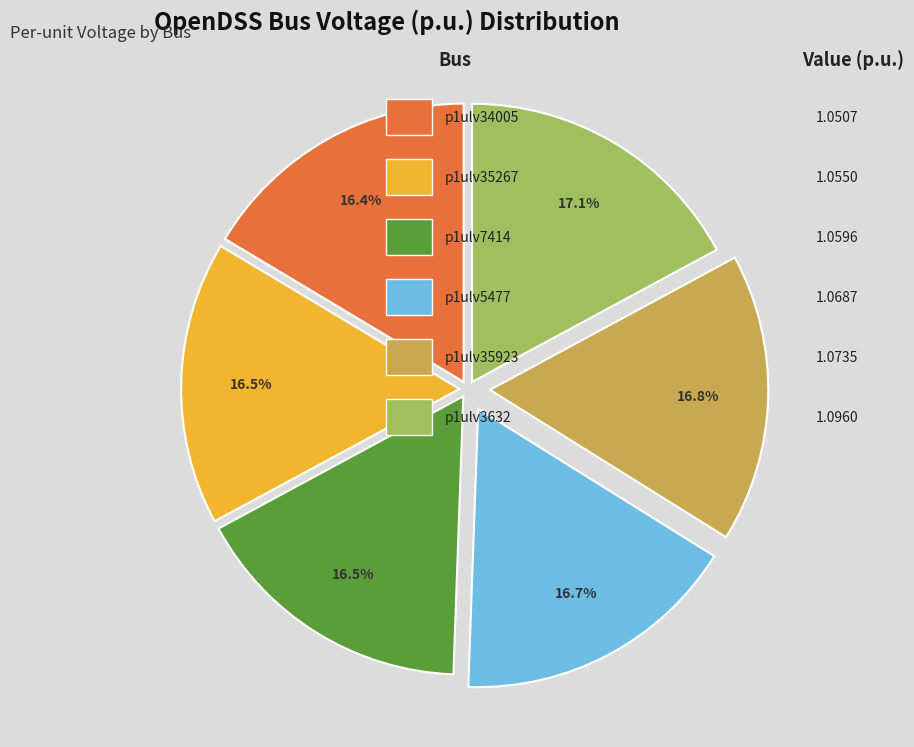

Does any single category account for the majority?

No